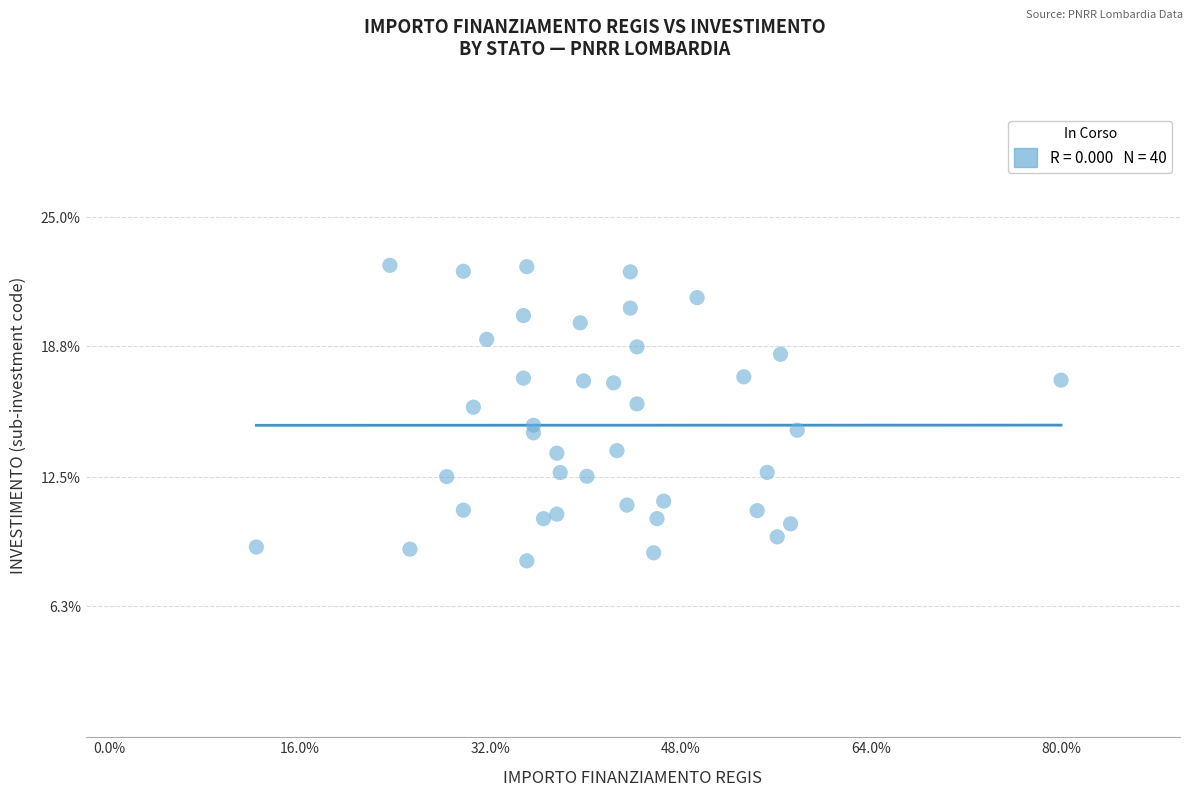

What is the range of X values (max minus min)?

67.6